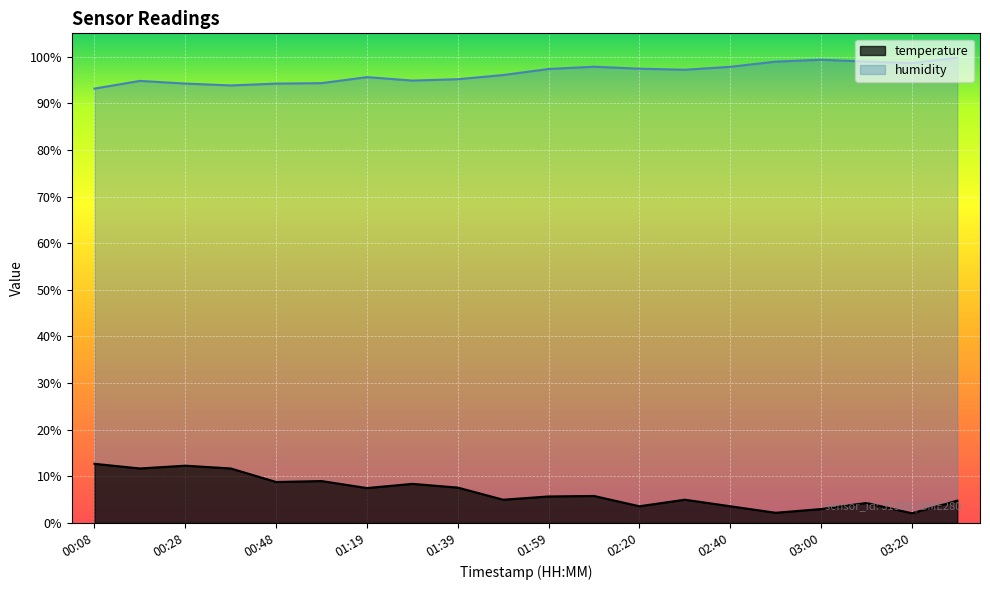

What is the label of the 2nd point from the left?

00:18